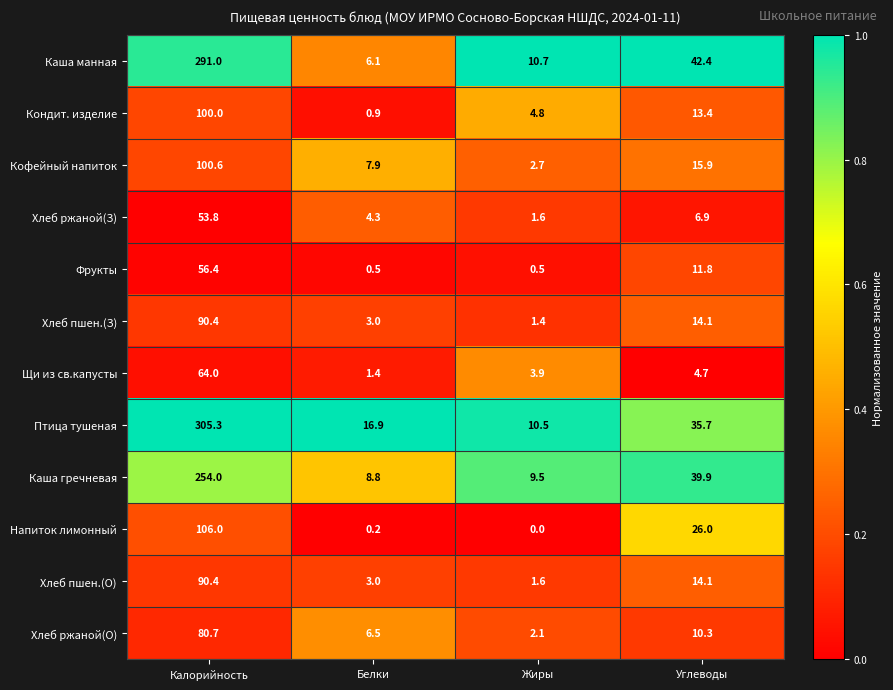

What is the total value across all series at Жиры?

49.3